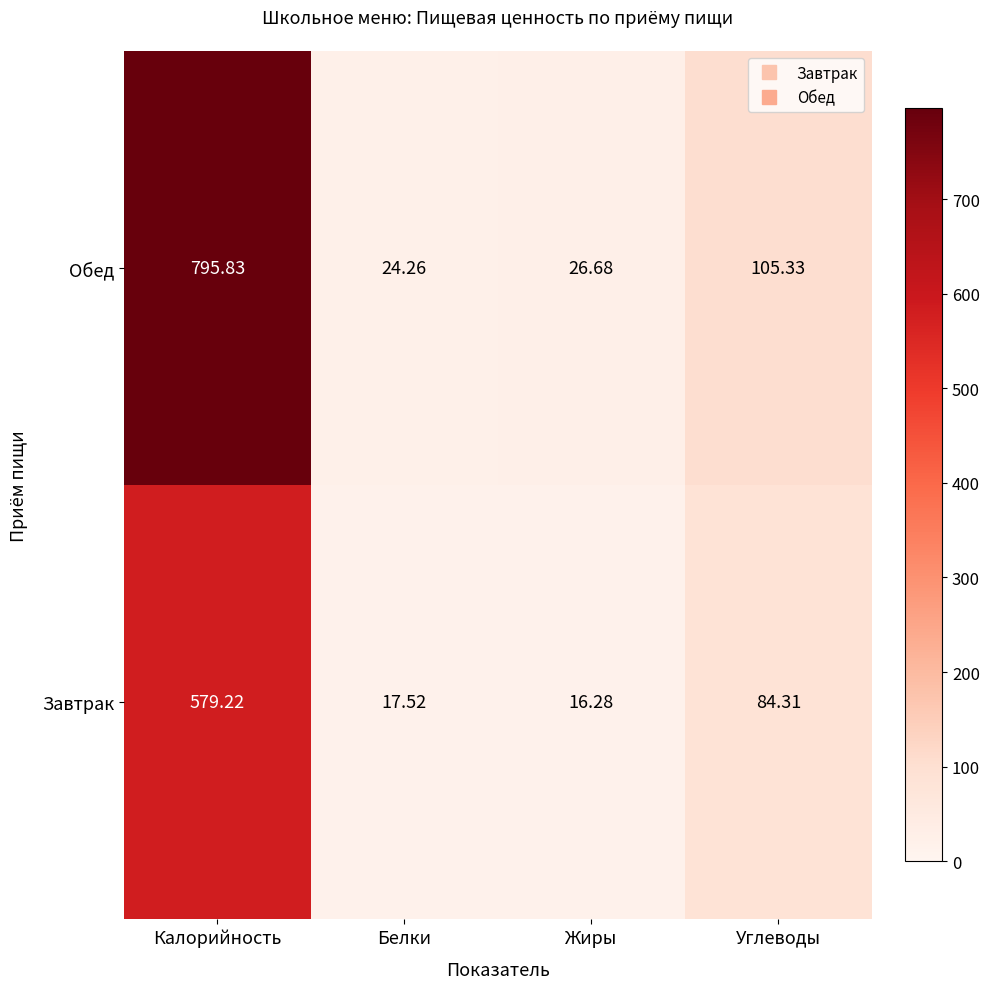

Is the value of Завтрак at Калорийность greater than the value of Обед at Калорийность?

No